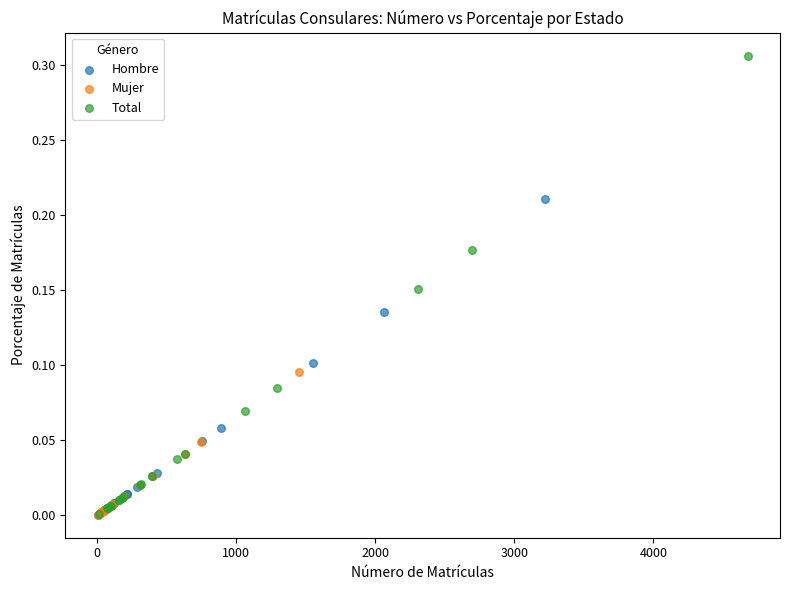

Which series has the widest spread of Y values?

Total